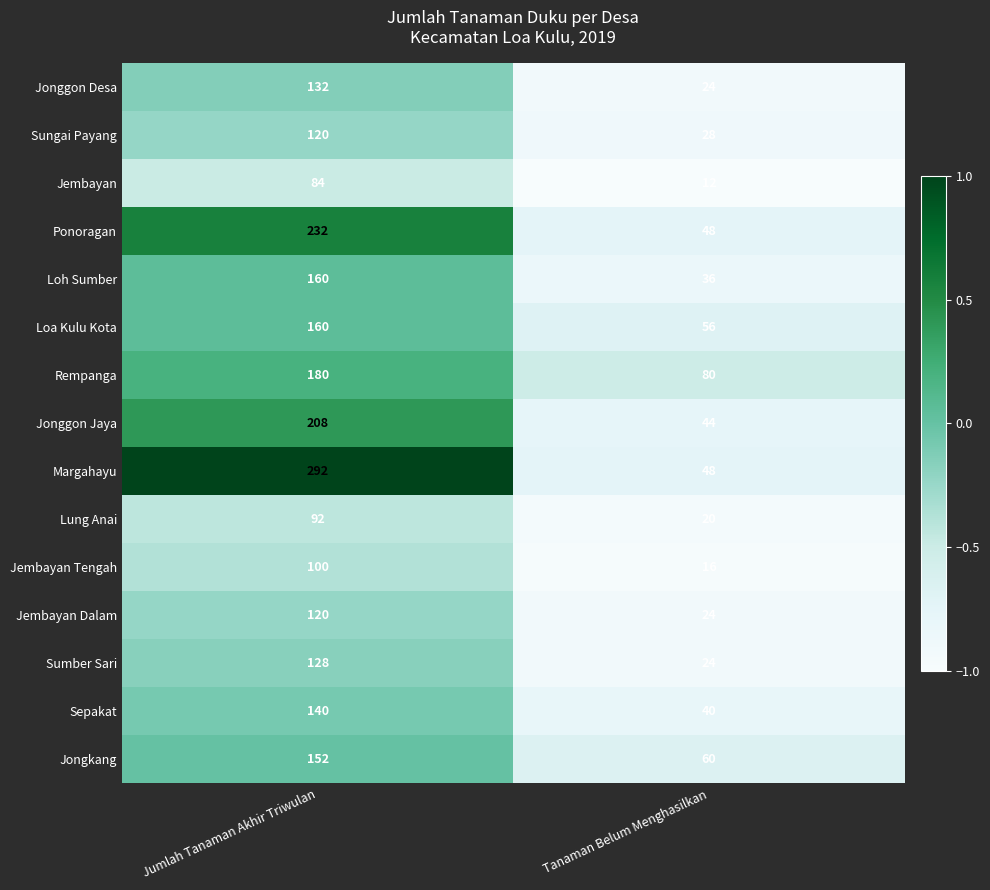

What is the total value across all series at Tanaman Belum Menghasilkan?

560